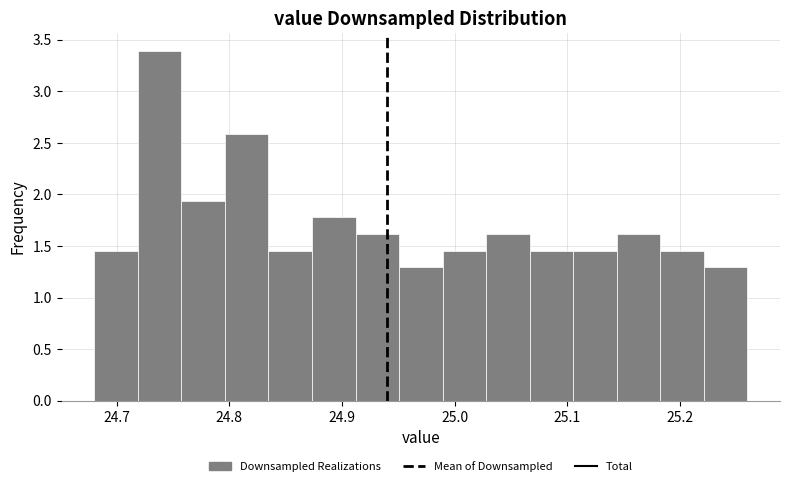

Read against the x-axis, roughly where is the centre of the tallest bar?

24.74